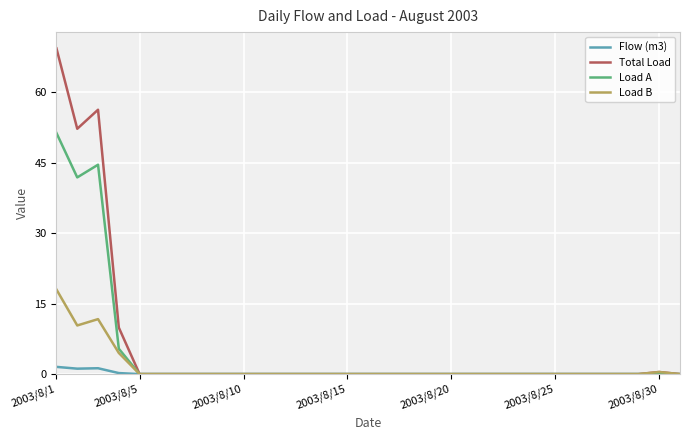

Rank the series by their maximum value, from lowest to highest.

Flow (m3), Load B, Load A, Total Load